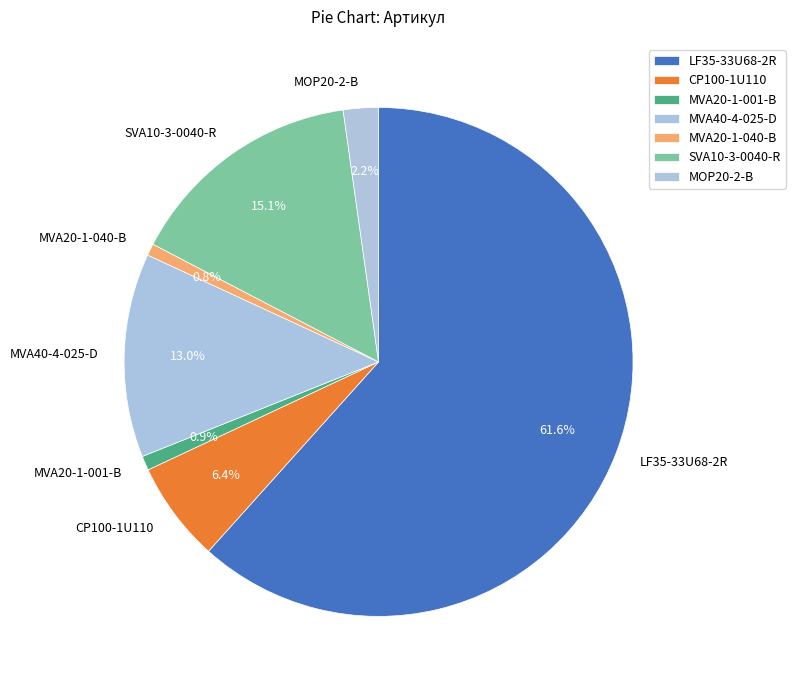

Count the number of slices in the pie.

7